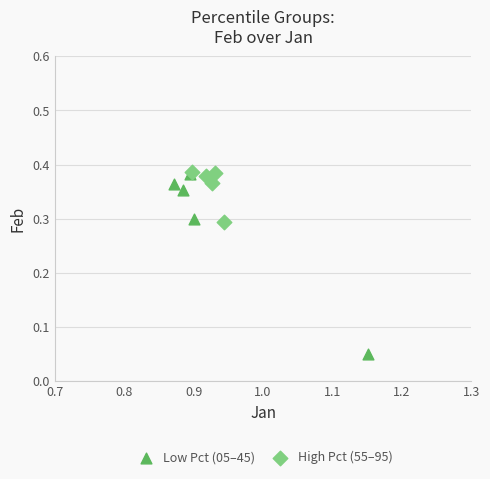

What are all the series names shown in the legend?

Low Pct (05–45), High Pct (55–95)